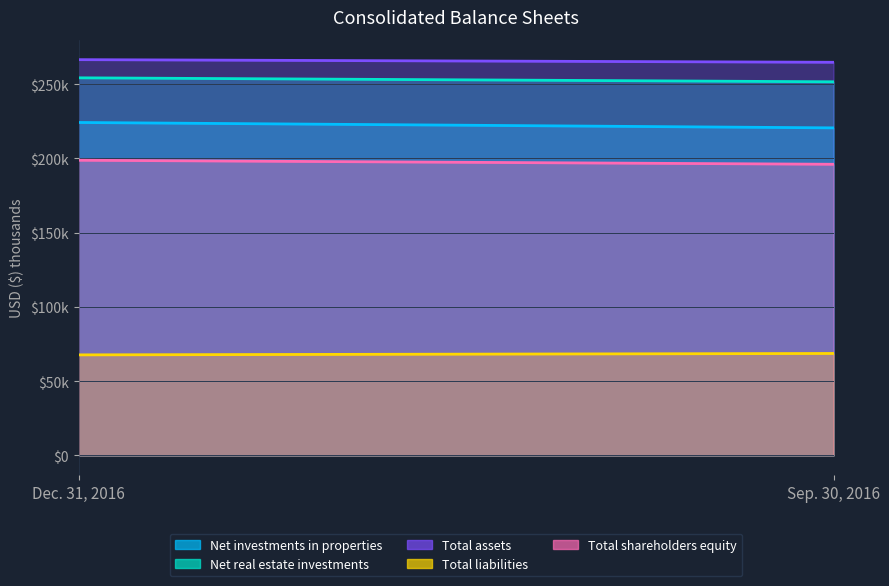

The Total shareholders equity series shows 280839 at Sep. 30, 2016. True or false?

False